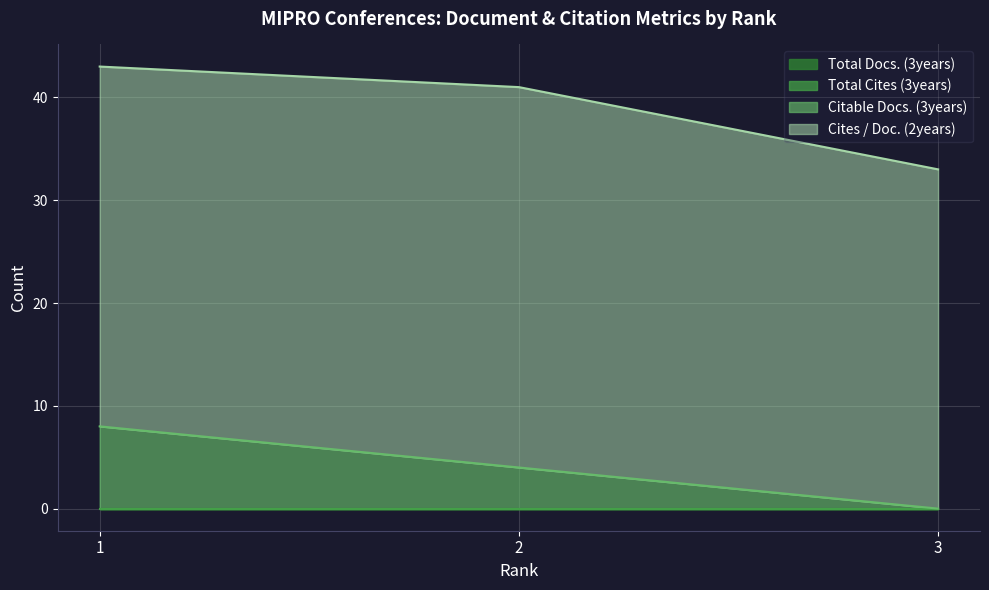

Where is Citable Docs. (3years) nearest to the value 4?

2